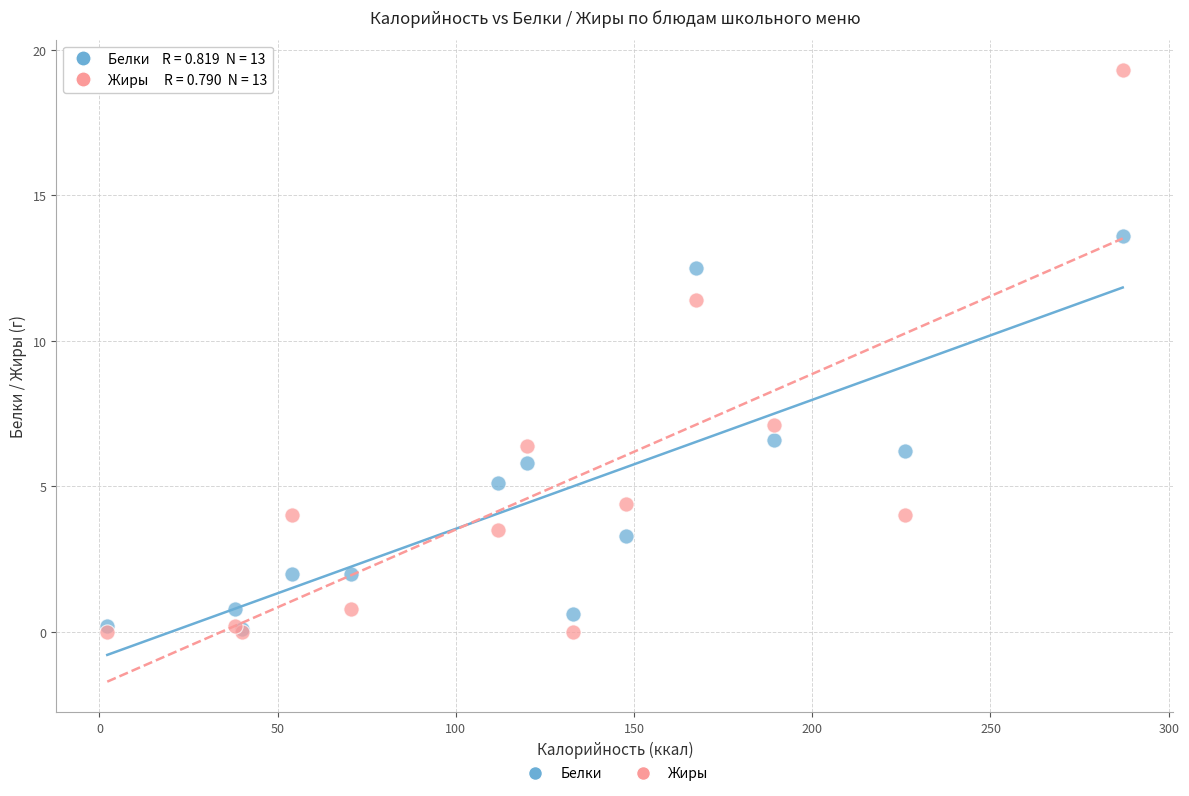

Across all series, what Y value is closest to 9?

7.1